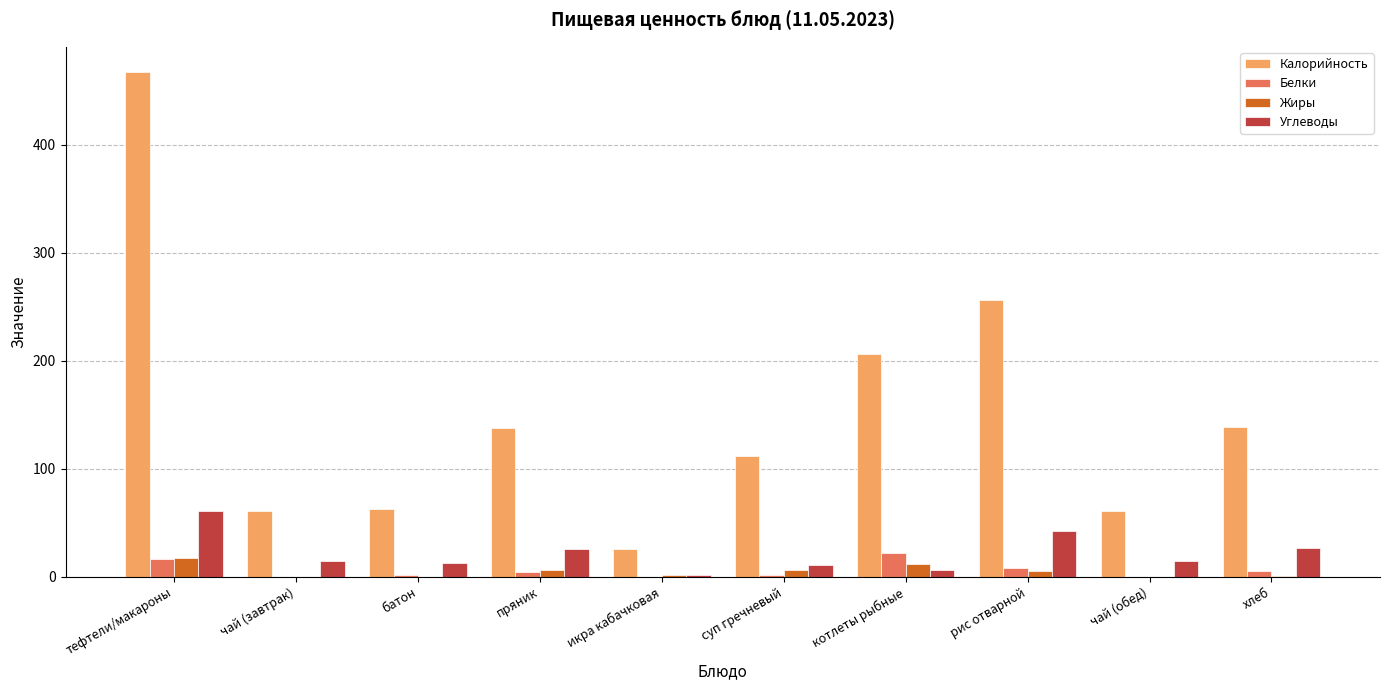

Between тефтели/макароны and пряник, which series saw the biggest shift?

Калорийность